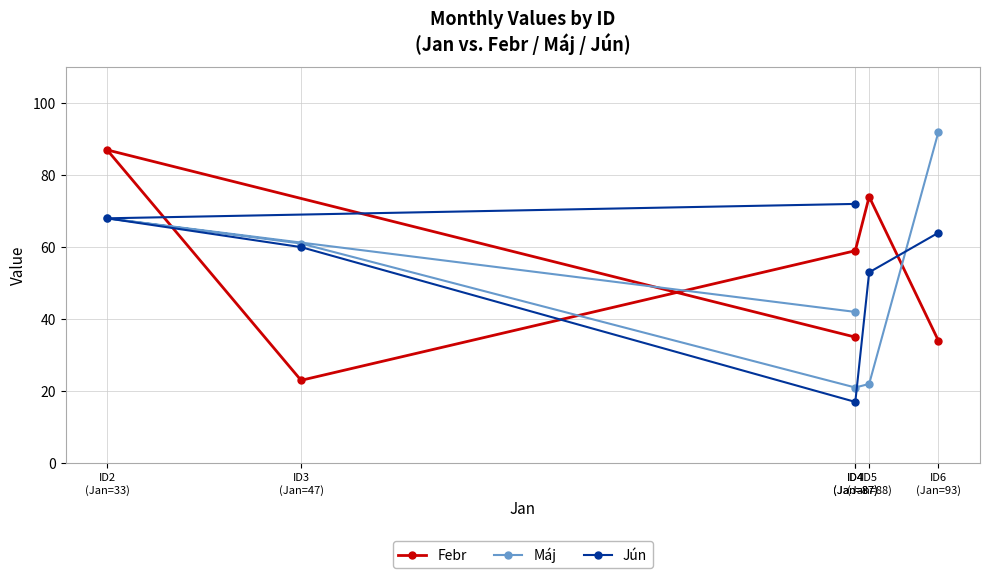

What is the total value across all series at ID4
(Jan=87)?

149